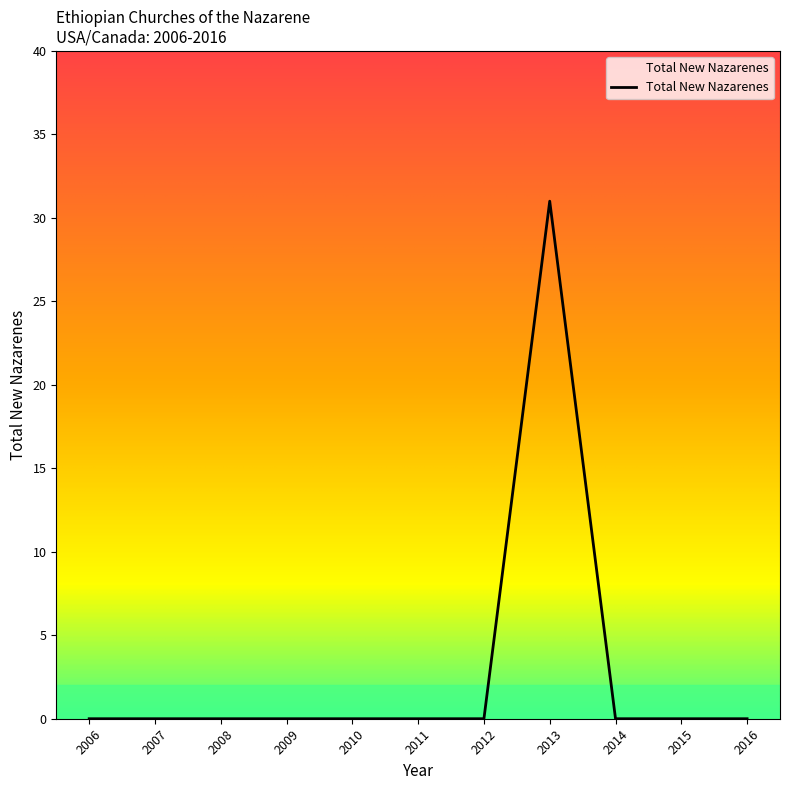

True or false: the data shows 0 at 2009.

True